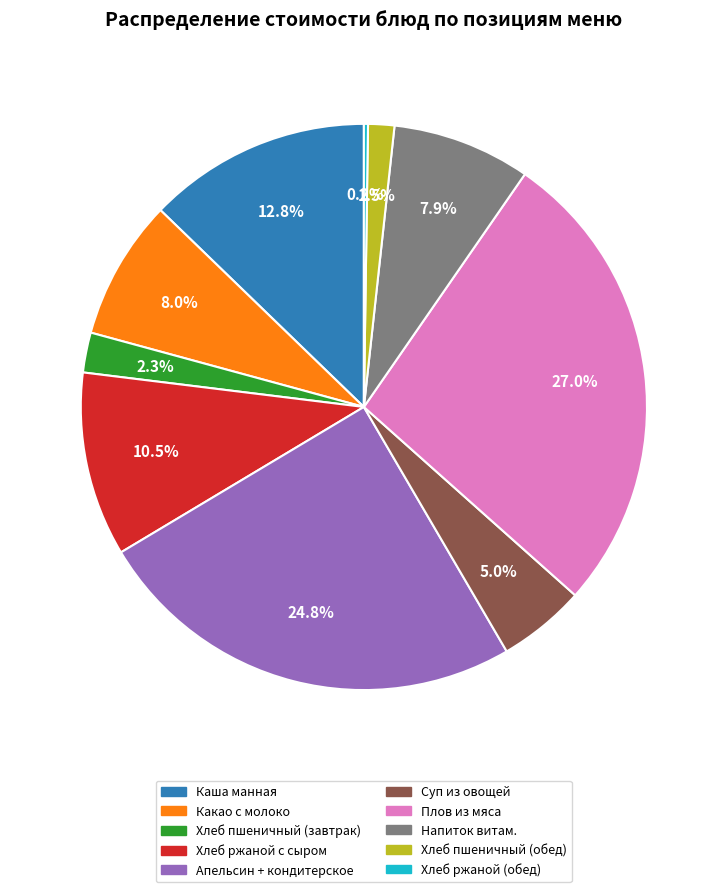

Does any single category account for the majority?

No